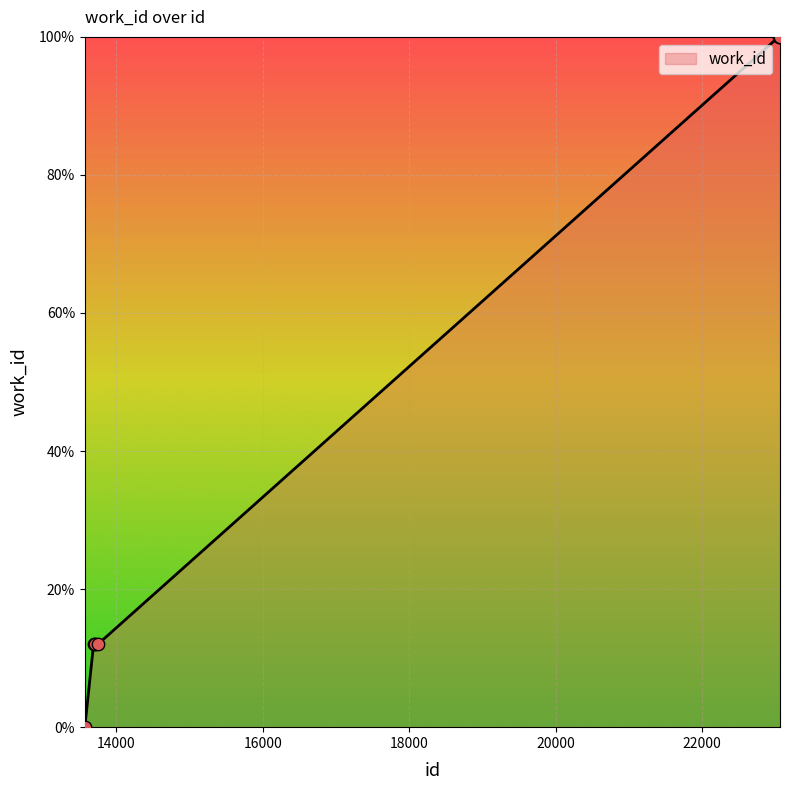

What is the greatest value displayed?

100.0